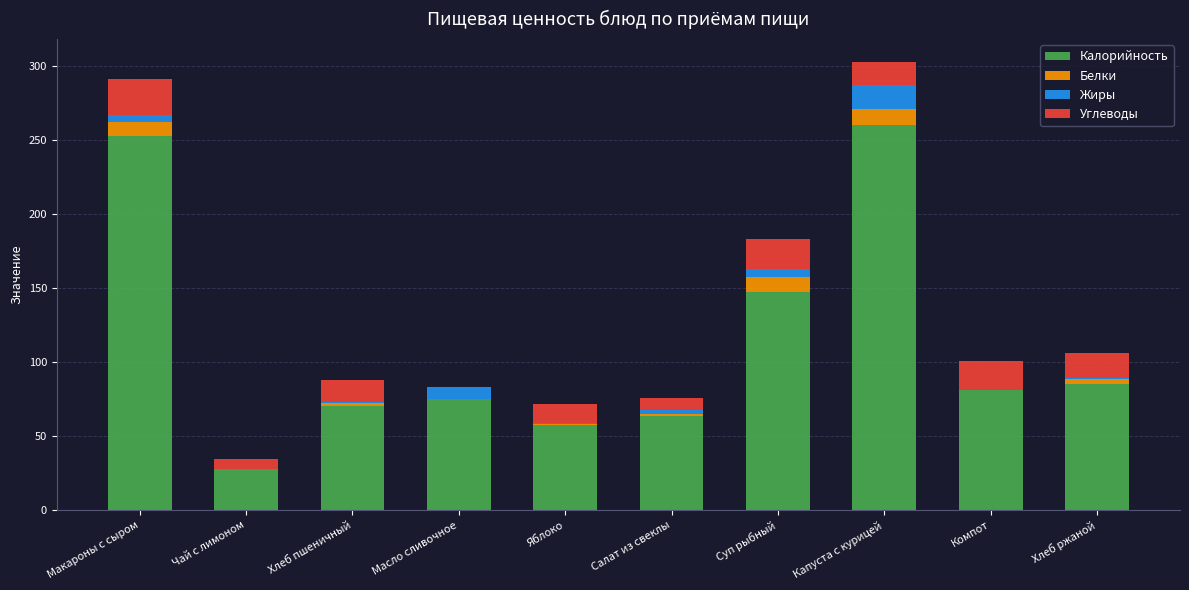

The value of Калорийность at Салат из свеклы is 63.7. True or false?

True